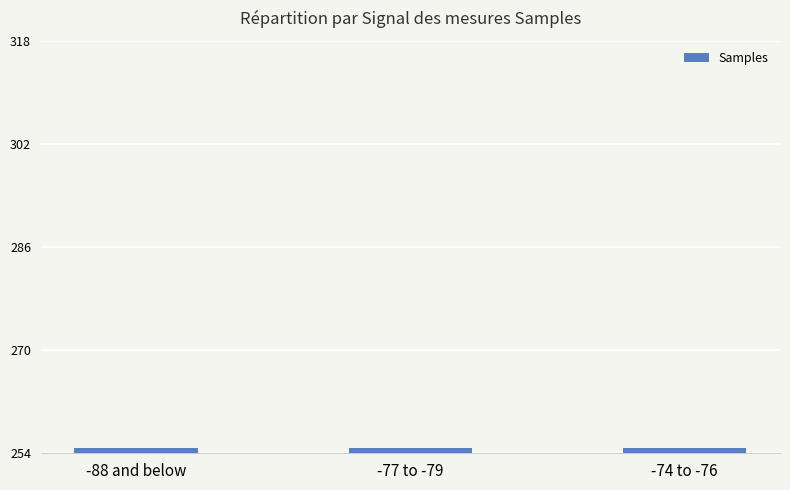

The value at -88 and below is 8325987. True or false?

False